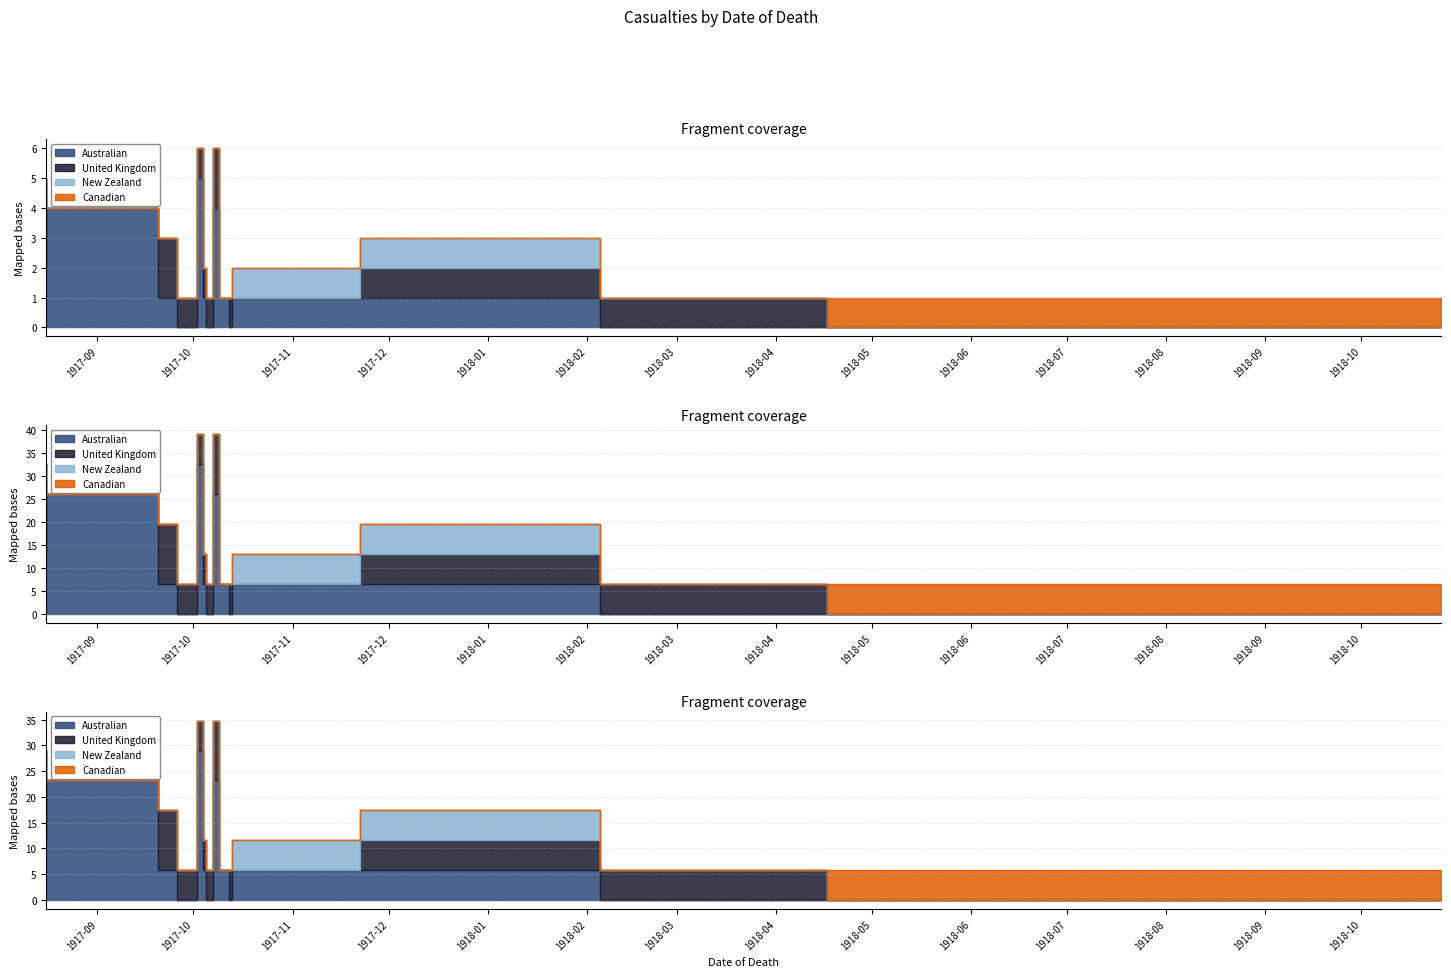

How many lines are shown in the chart?

4